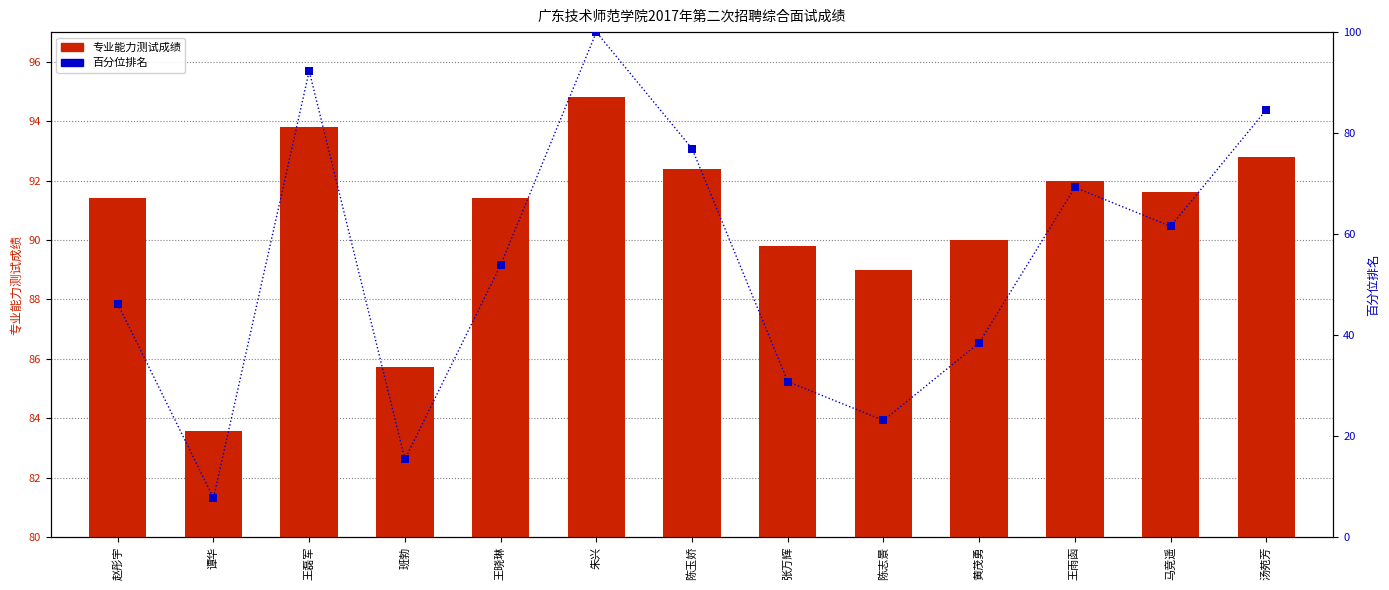

Which series reaches the minimum Y coordinate?

百分位排名